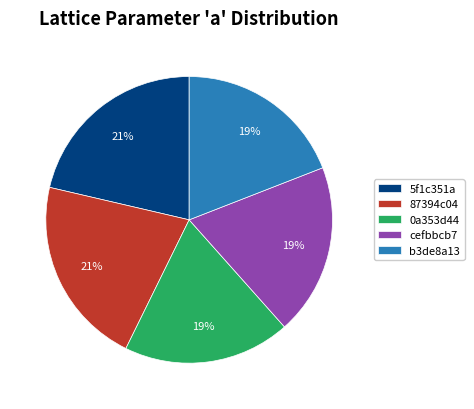

True or false: b3de8a13 accounts for 19% of the total.

True